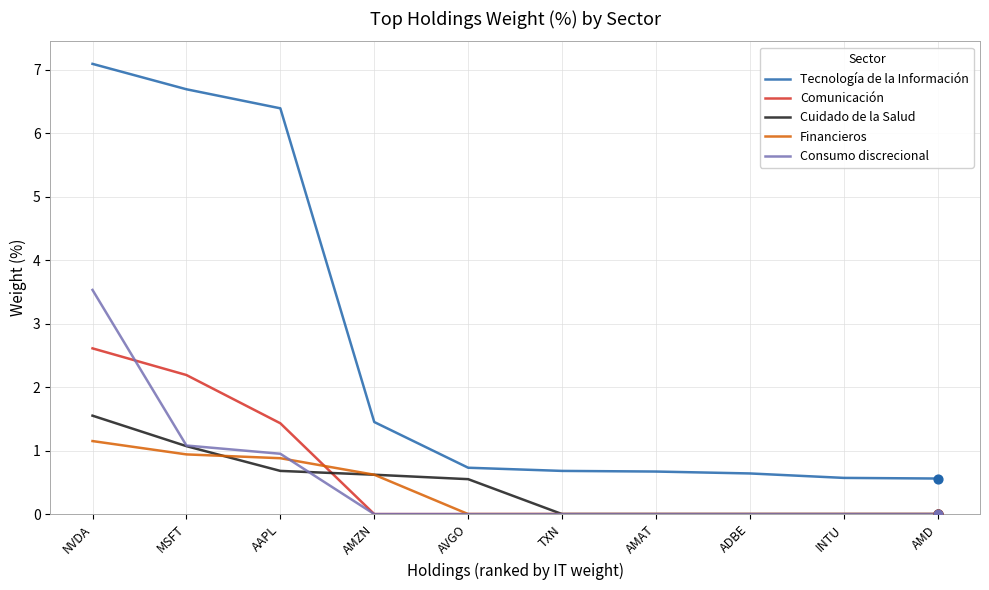

At which category is the sum across all series the highest?

NVDA